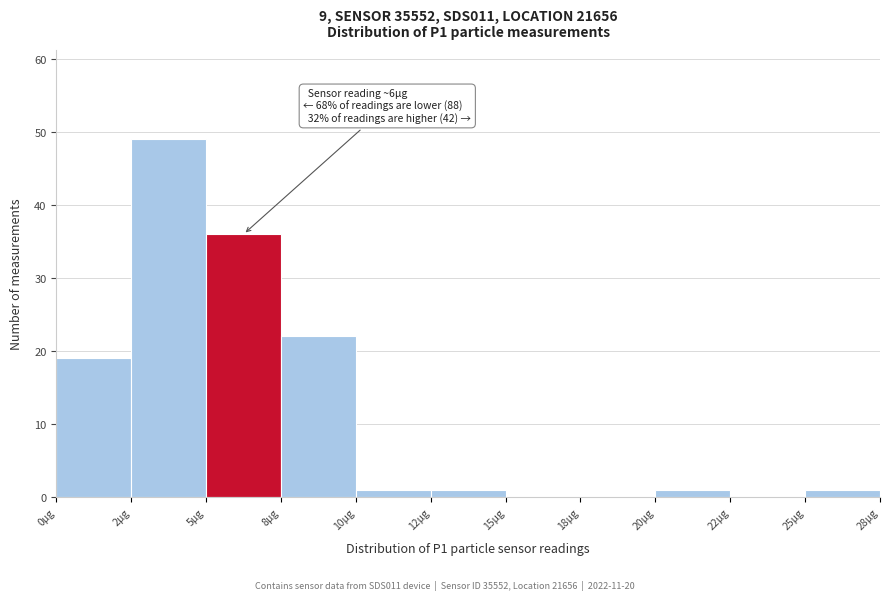

Reading right to left, transcribe all the data shown in this chart.

25µg=1	22µg=0	20µg=1	18µg=0	15µg=0	12µg=1	10µg=1	8µg=22	5µg=36	2µg=49	0µg=19